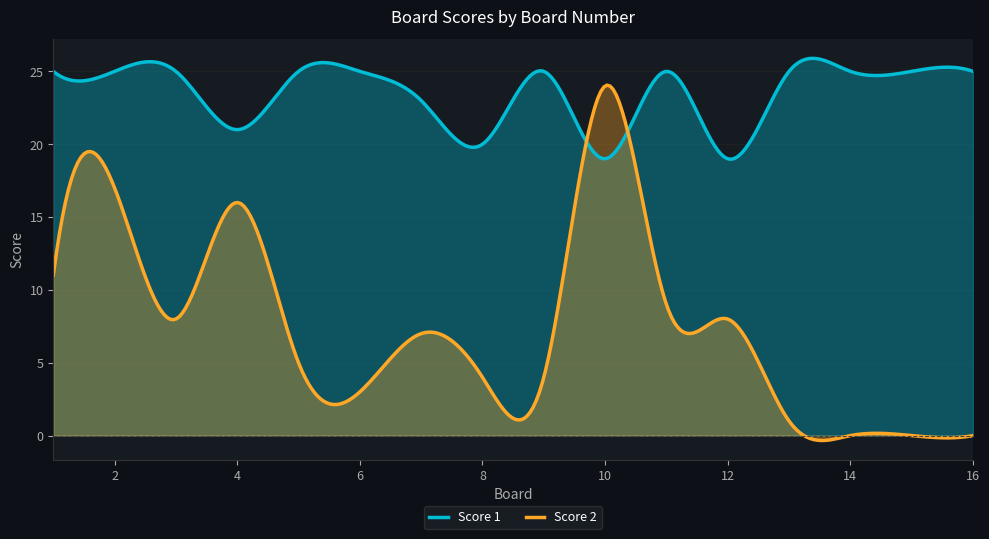

At how many categories does at least one series exceed 19?

15